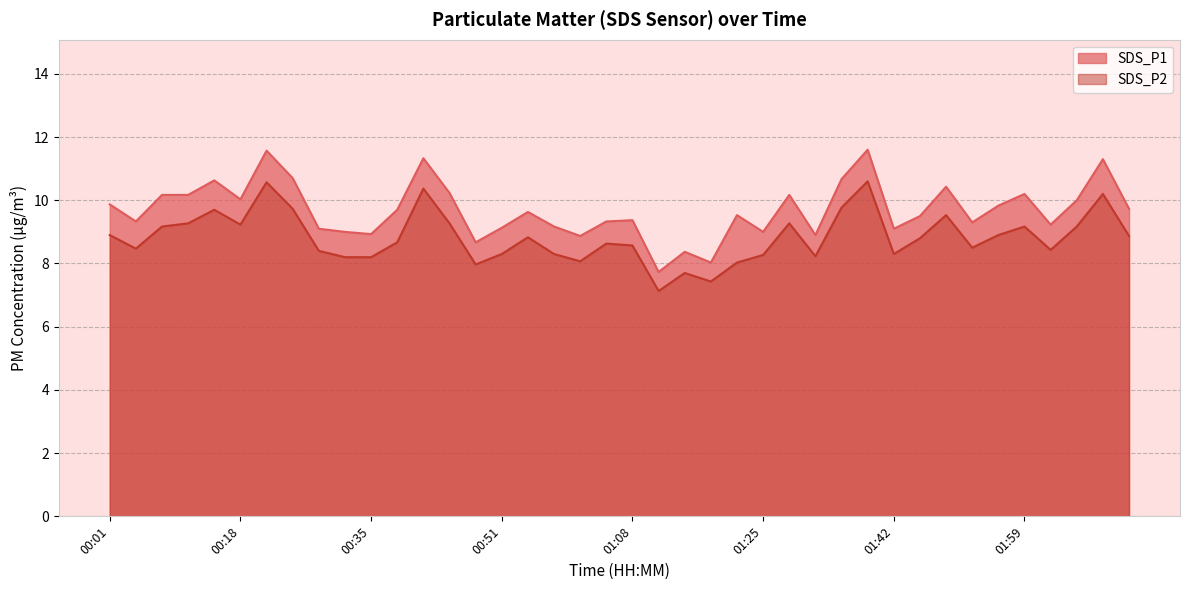

The value of SDS_P1 at 00:15 is 15.4. True or false?

False